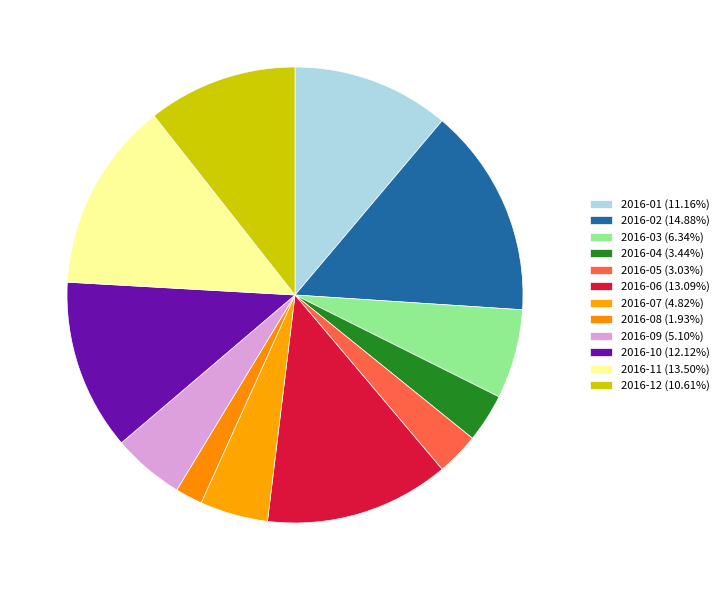

What percentage is NOT represented by 2016-10?

87.9%